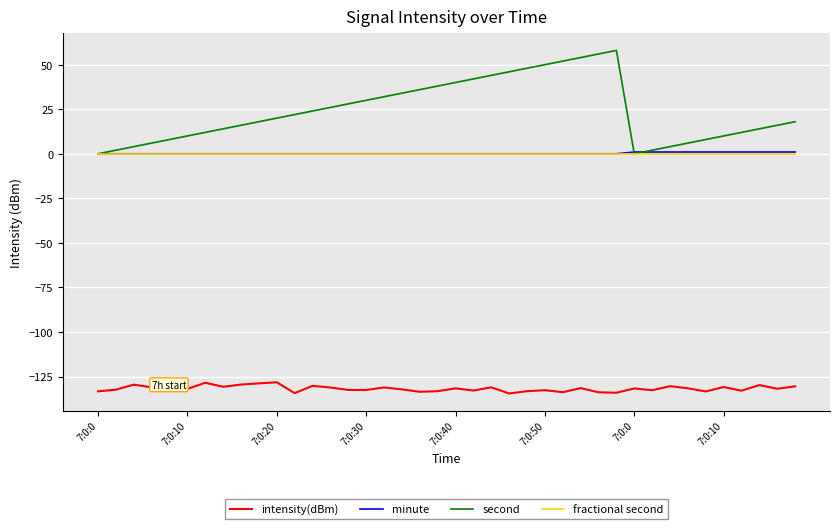

Which series has the largest range (max minus min)?

second